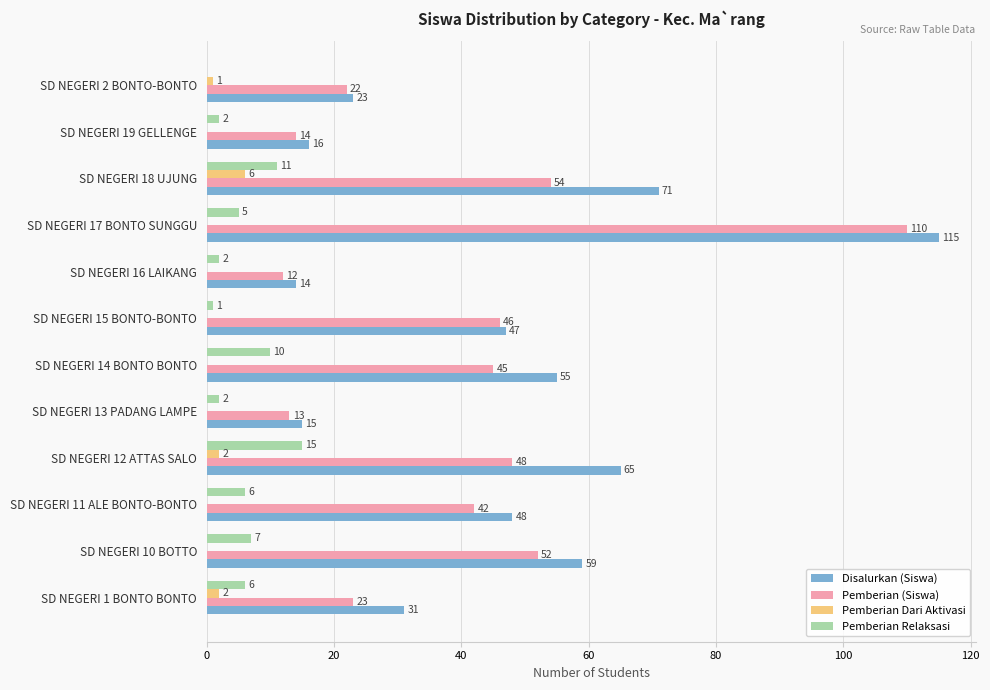

What is the sum of the Pemberian Relaksasi values at SD NEGERI 14 BONTO BONTO and SD NEGERI 19 GELLENGE?

12